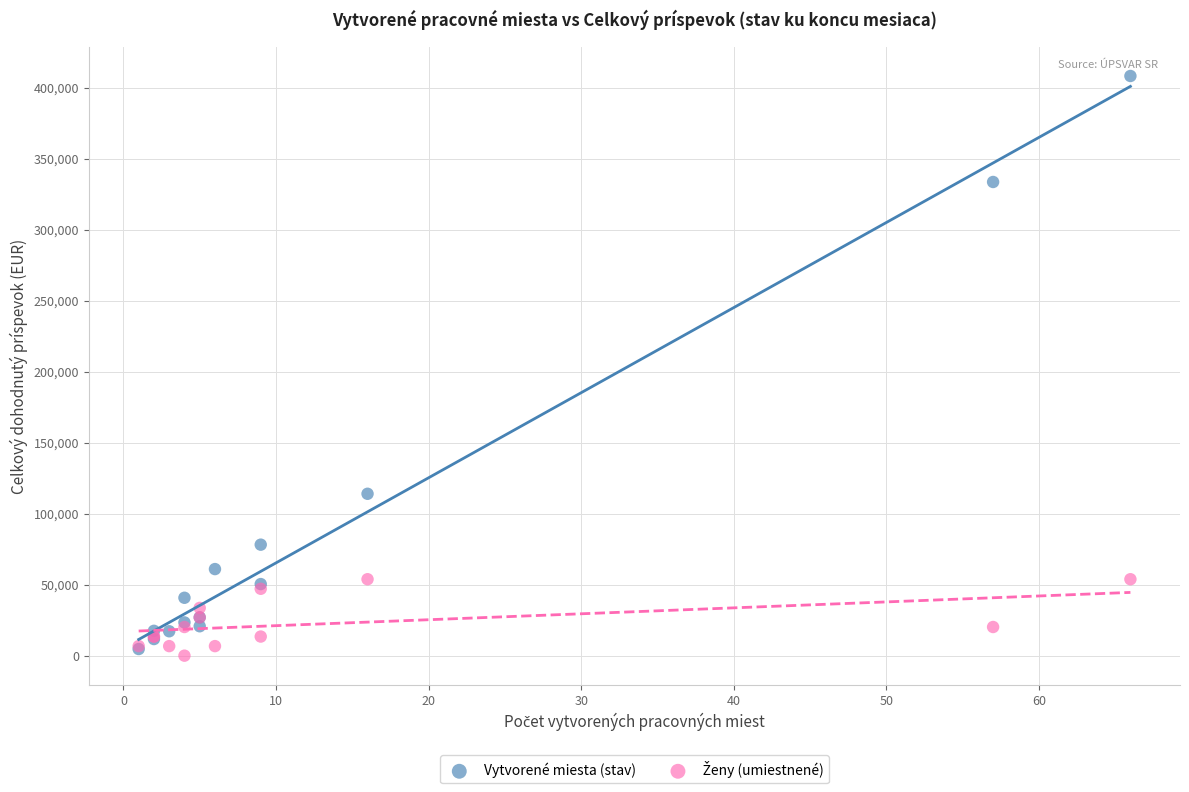

Across all series, what Y value is closest to 204142?

114021.5